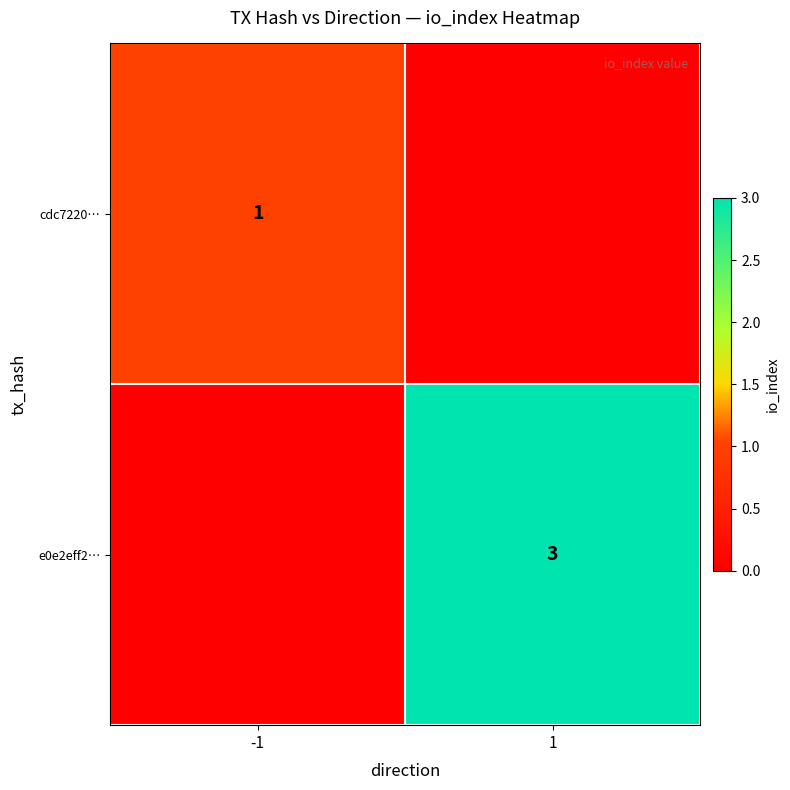

Is it true that cdc7220… equals 0 at -1?

False